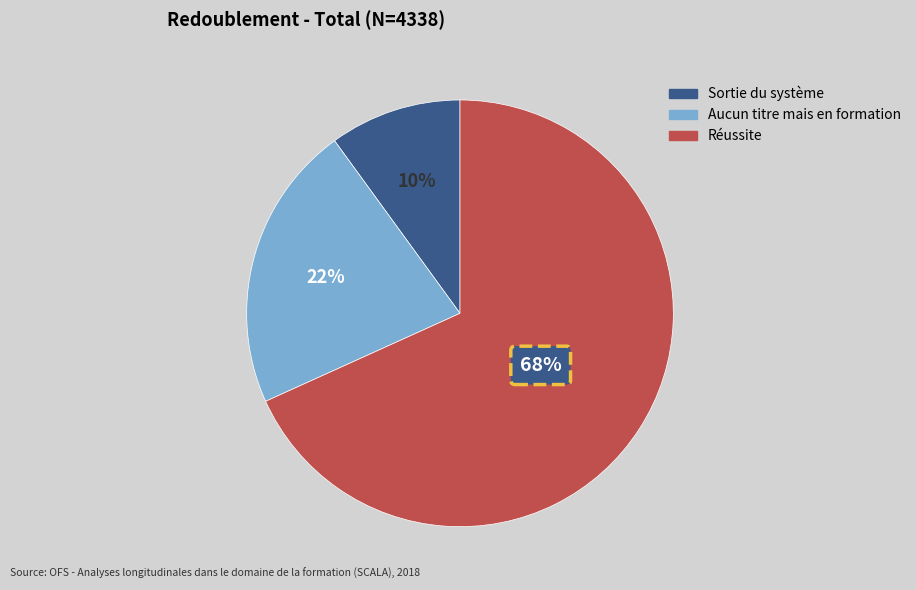

Rank the series by their average value, from lowest to highest.

Sortie du système après 2ème année sans titre, Aucun titre mais en formation en 2015, Réussite